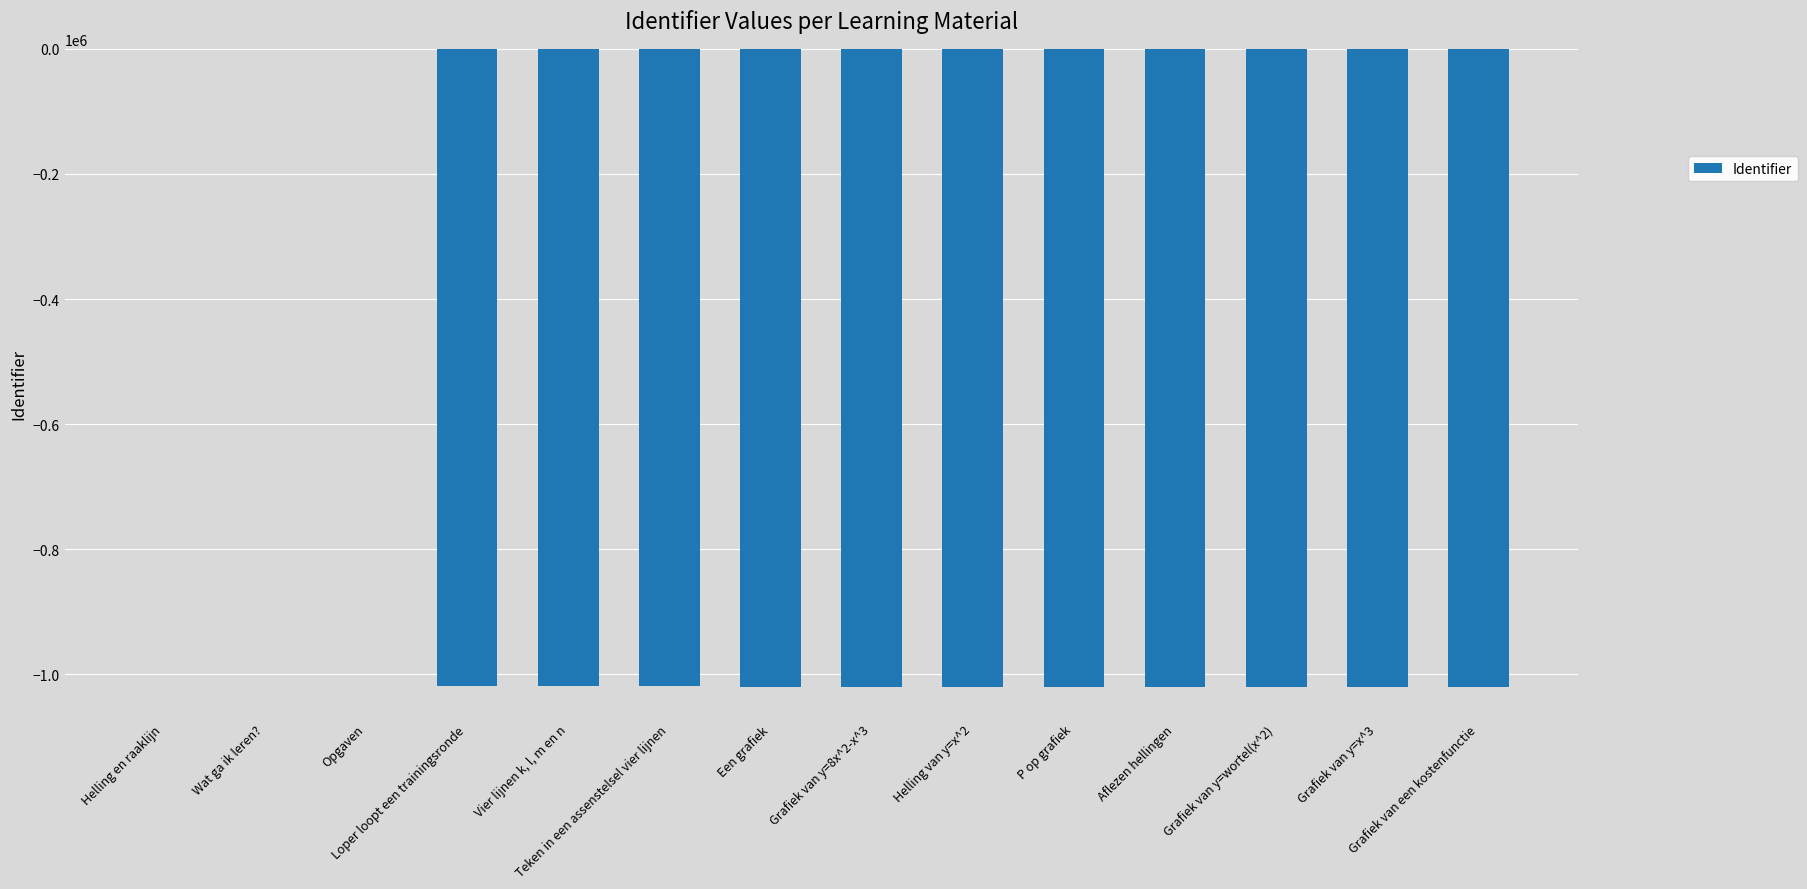

What is the sum of all values?

-11214567